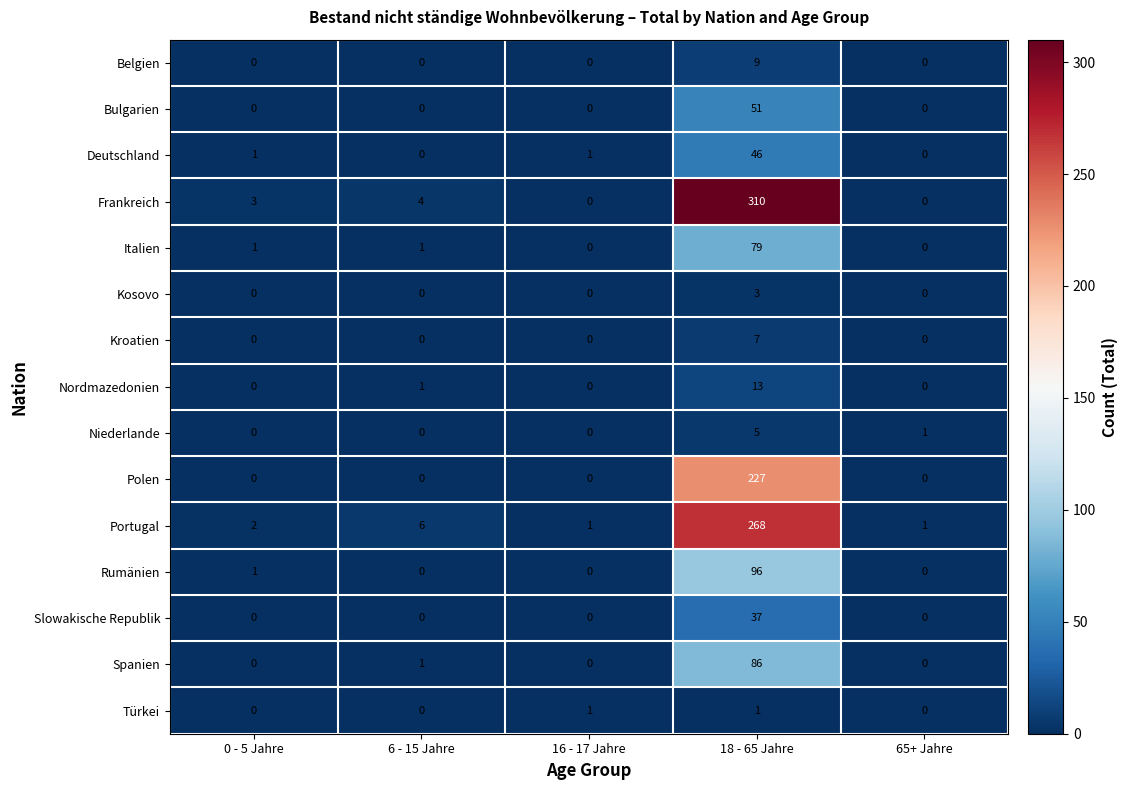

Which series has the widest spread of values?

Frankreich